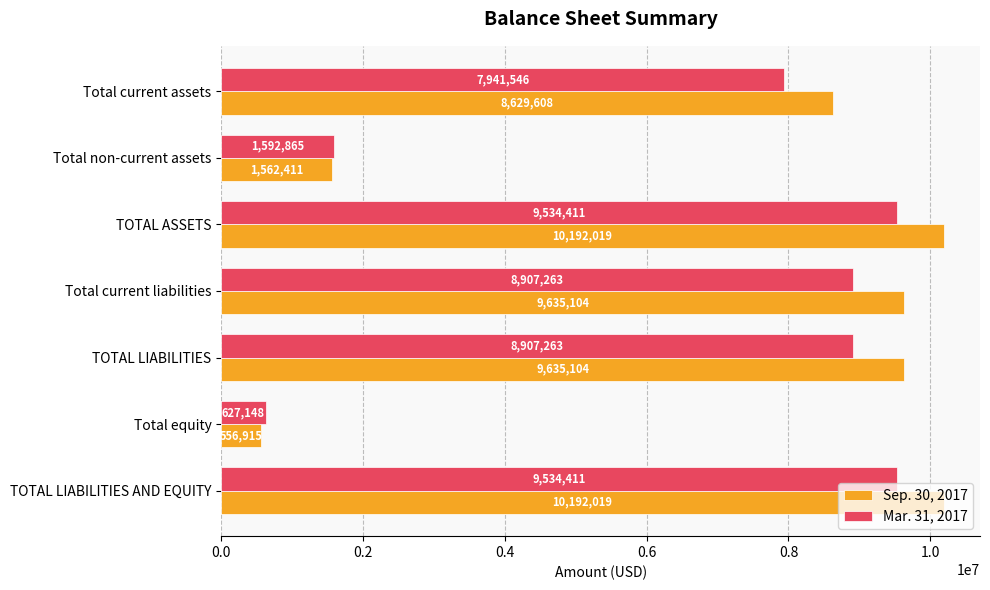

List the series in order of their overall mean, highest first.

Sep. 30, 2017, Mar. 31, 2017